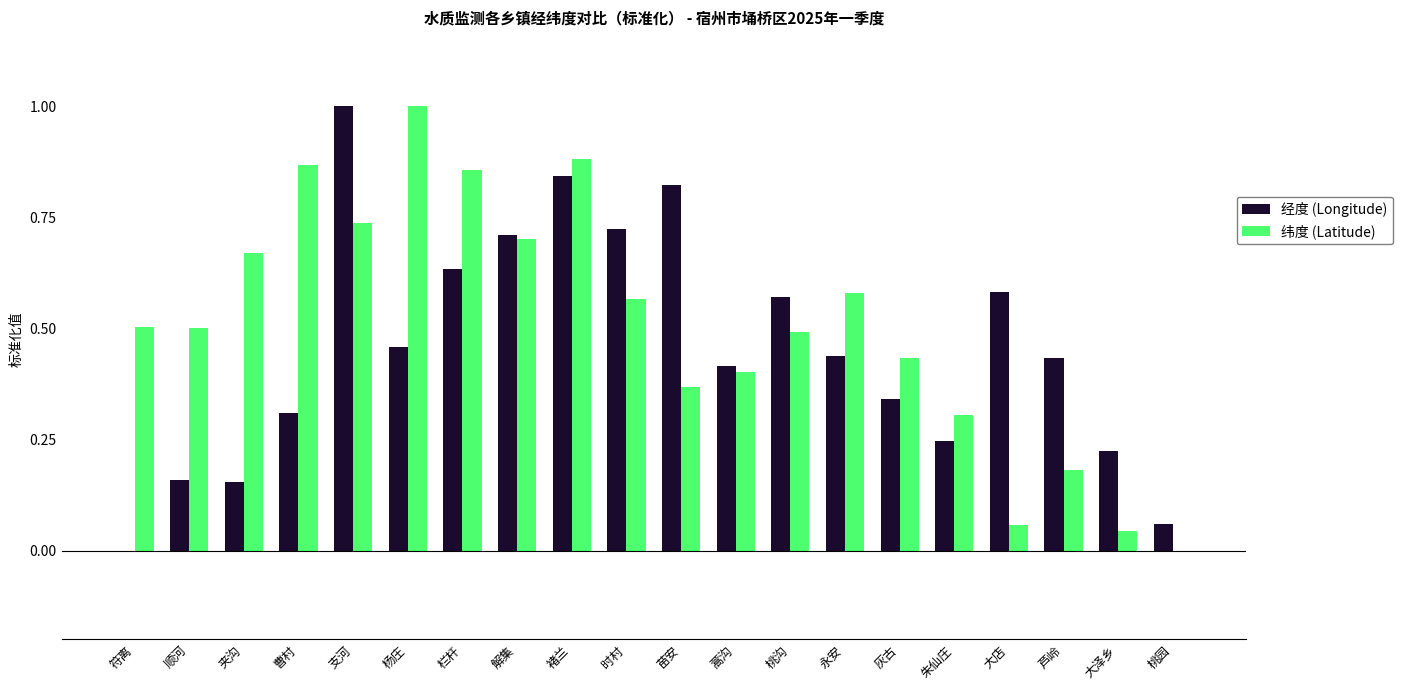

True or false: 经度 (Longitude) has a value of 0.7 at 符离.

False